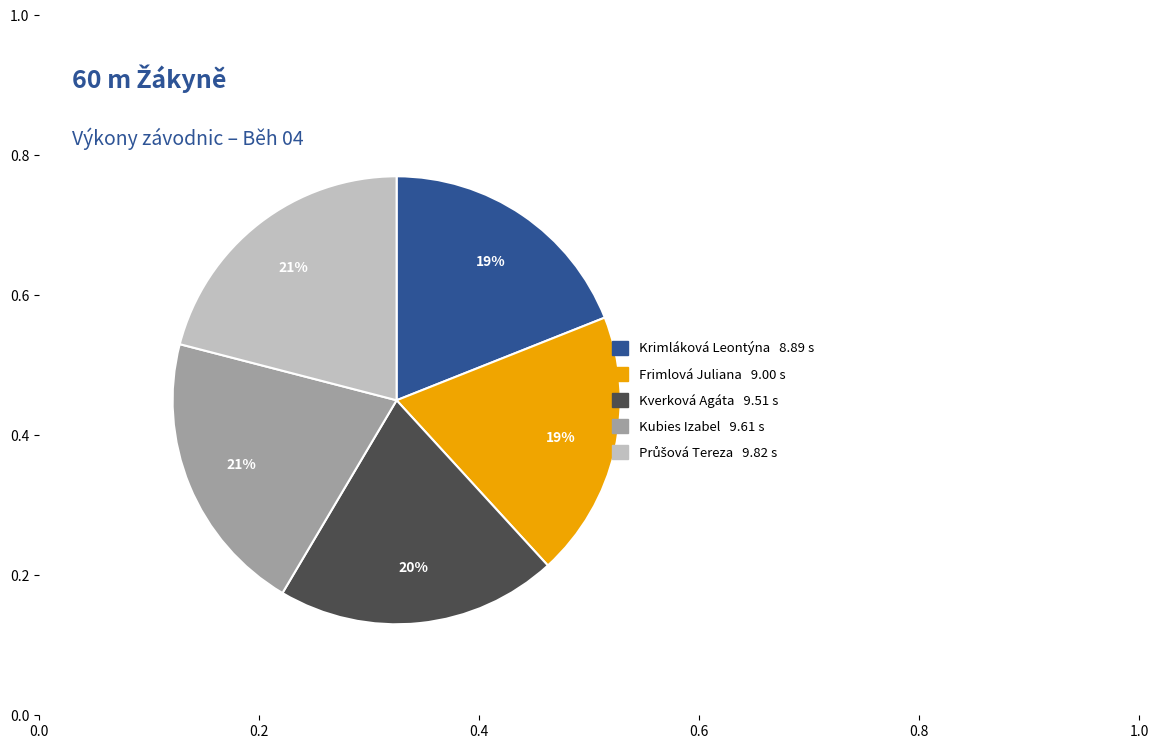

Between Kubies Izabel and Krimláková Leontýna, which is larger?

Kubies Izabel